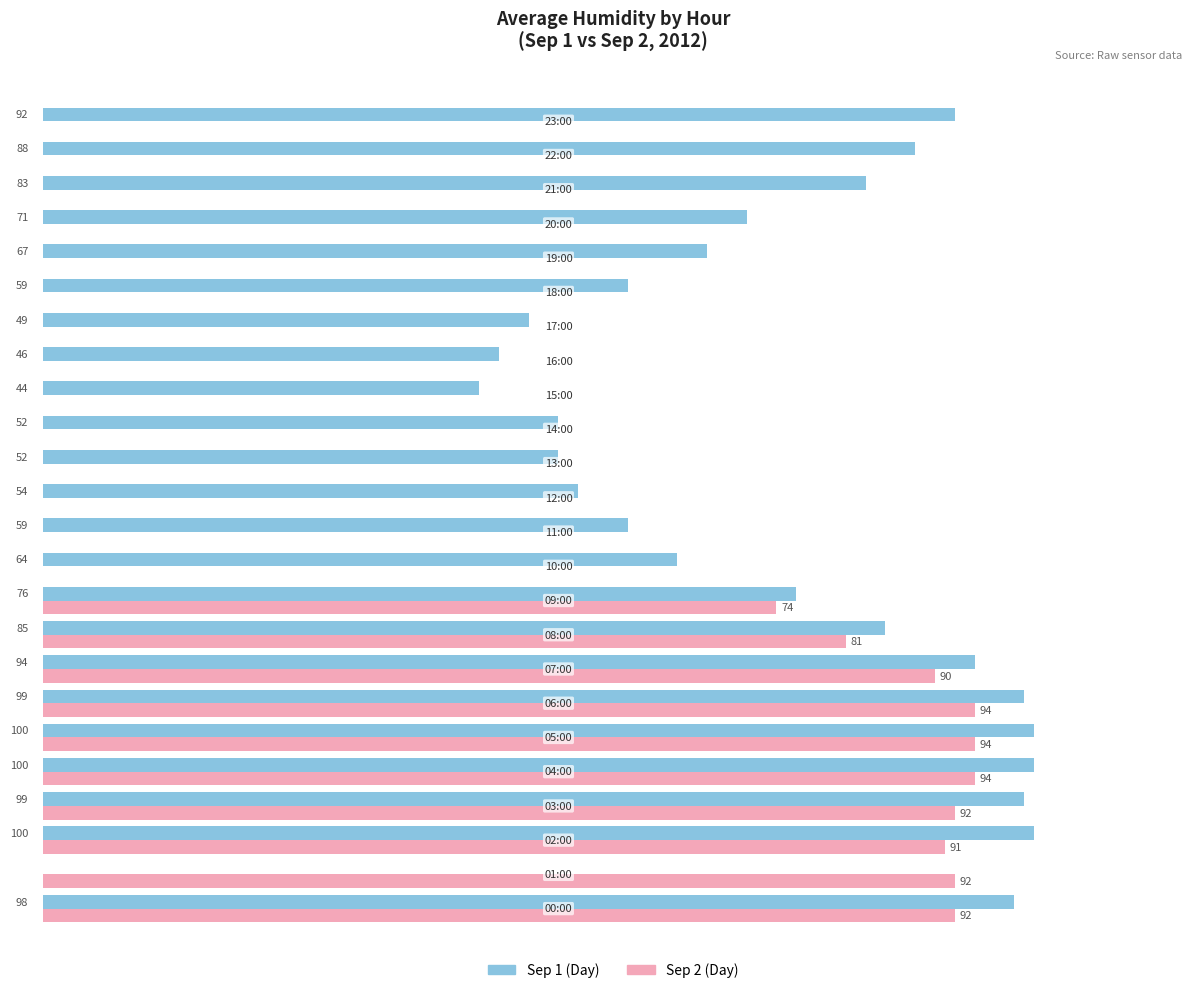

What is the difference between the maximum and minimum values in the Sep 1 (Day) series?

100